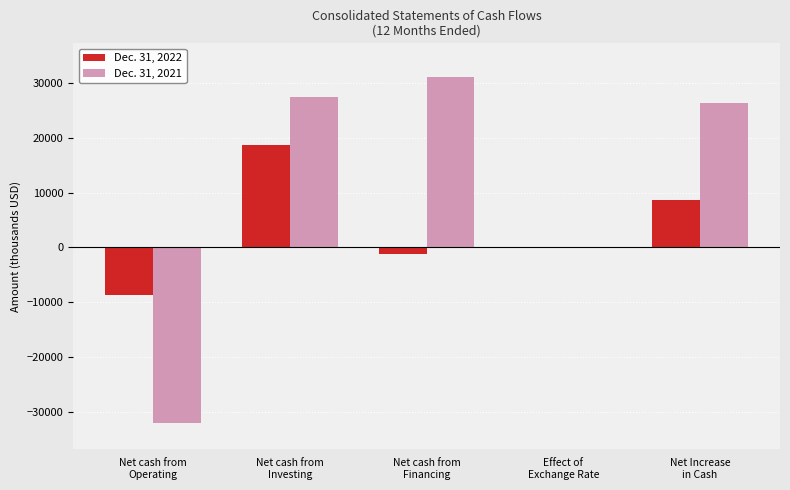

What is the sum of the Dec. 31, 2022 values at Effect of
Exchange Rate and Net Increase
in Cash?

8746